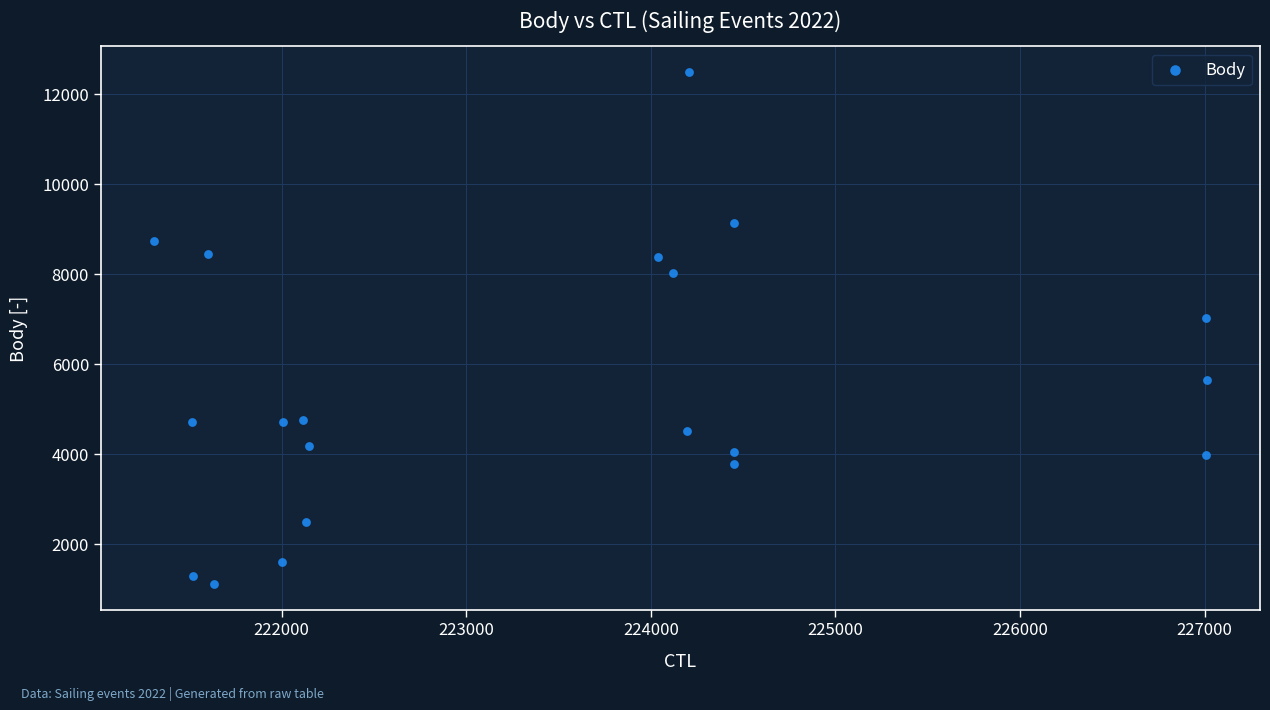

What is the range of X values (max minus min)?

5709